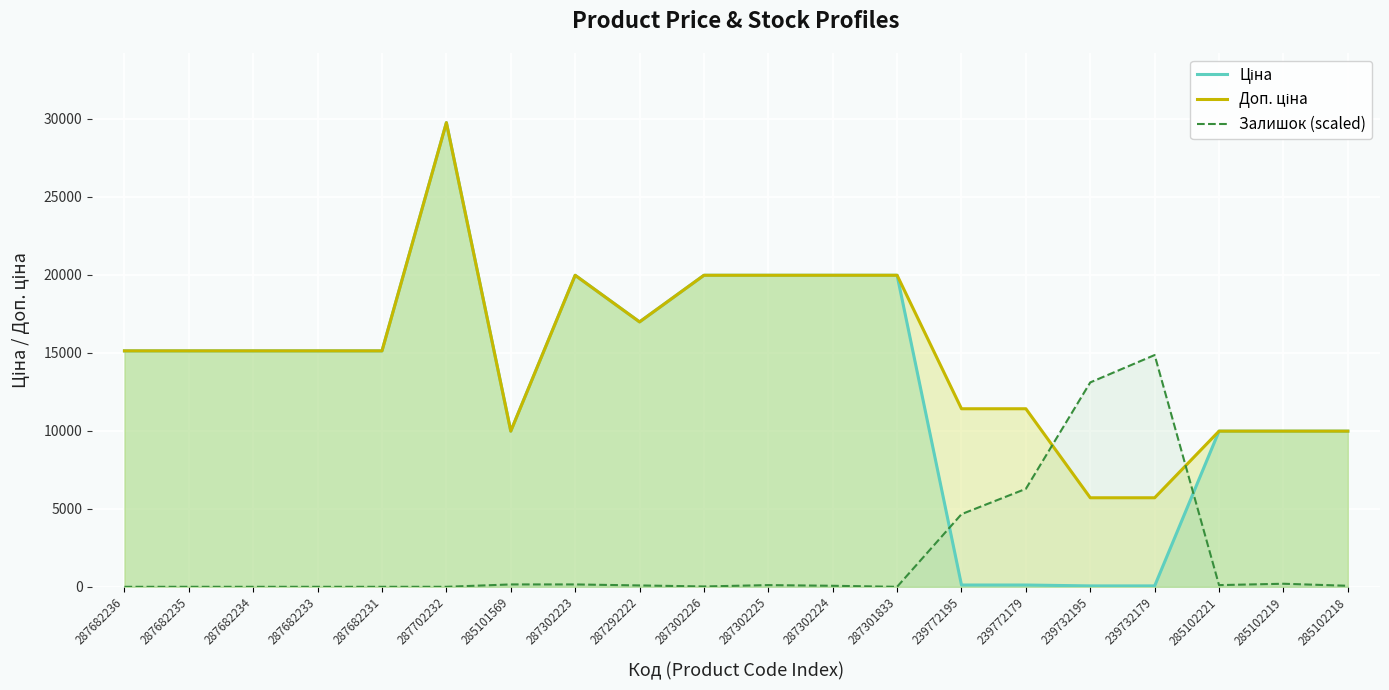

Reading left to right, what are all the values shown in this chart?

Ціна: 15120.0	15120.0	15120.0	15120.0	15120.0	29747.2	9975.0	19964.2	16976.3	19964.2	19964.2	19964.2	19964.2	114.1	114.1	57.0	57.0	9975.0	9975.0	9975.0
Доп. ціна: 15120.0	15120.0	15120.0	15120.0	15120.0	29747.2	9975.0	19964.2	16976.3	19964.2	19964.2	19964.2	19964.2	11410.0	11410.0	5705.0	5705.0	9975.0	9975.0	9975.0
Залишок (scaled): 0.0	0.0	0.0	0.0	0.0	0.0	151.6	151.6	86.6	21.7	108.3	65.0	0.0	4654.8	6278.5	13098.3	14852.0	108.3	194.9	65.0